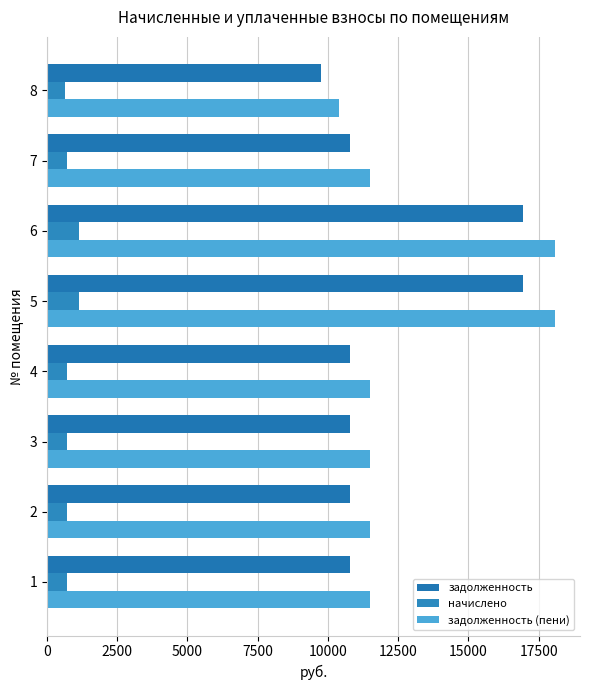

How many data points in задолженность are above 10785?

7